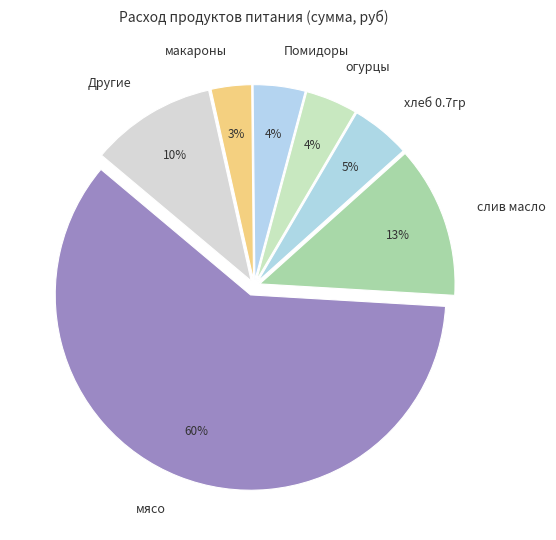

To the nearest percent, what is the average slice percentage?

14%